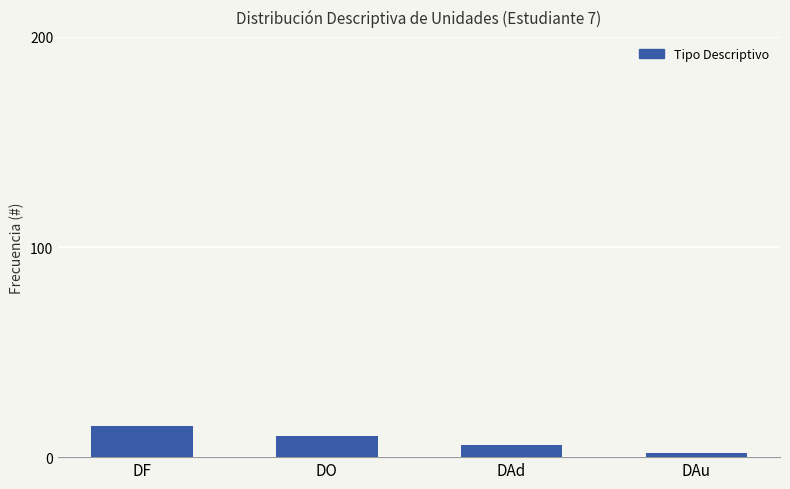

What value does the data have at DAd?

6